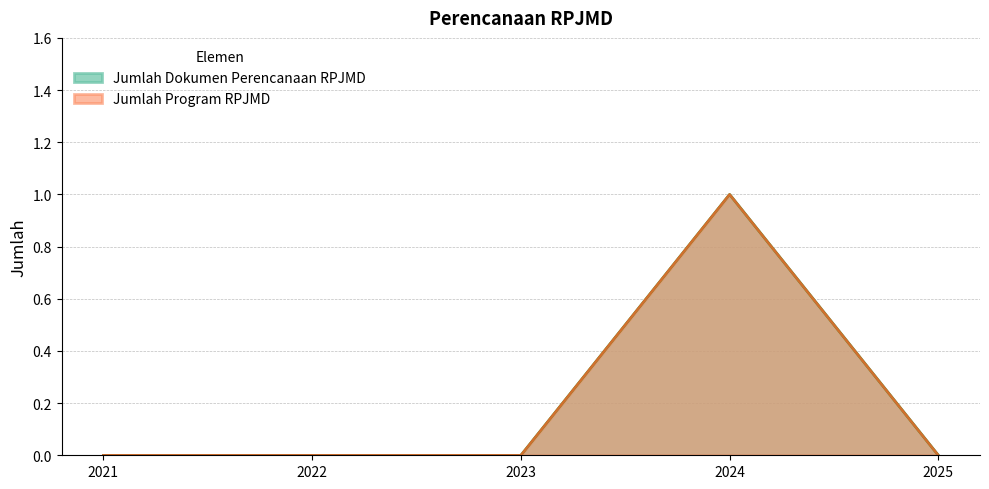

How many distinct data groups are displayed?

2